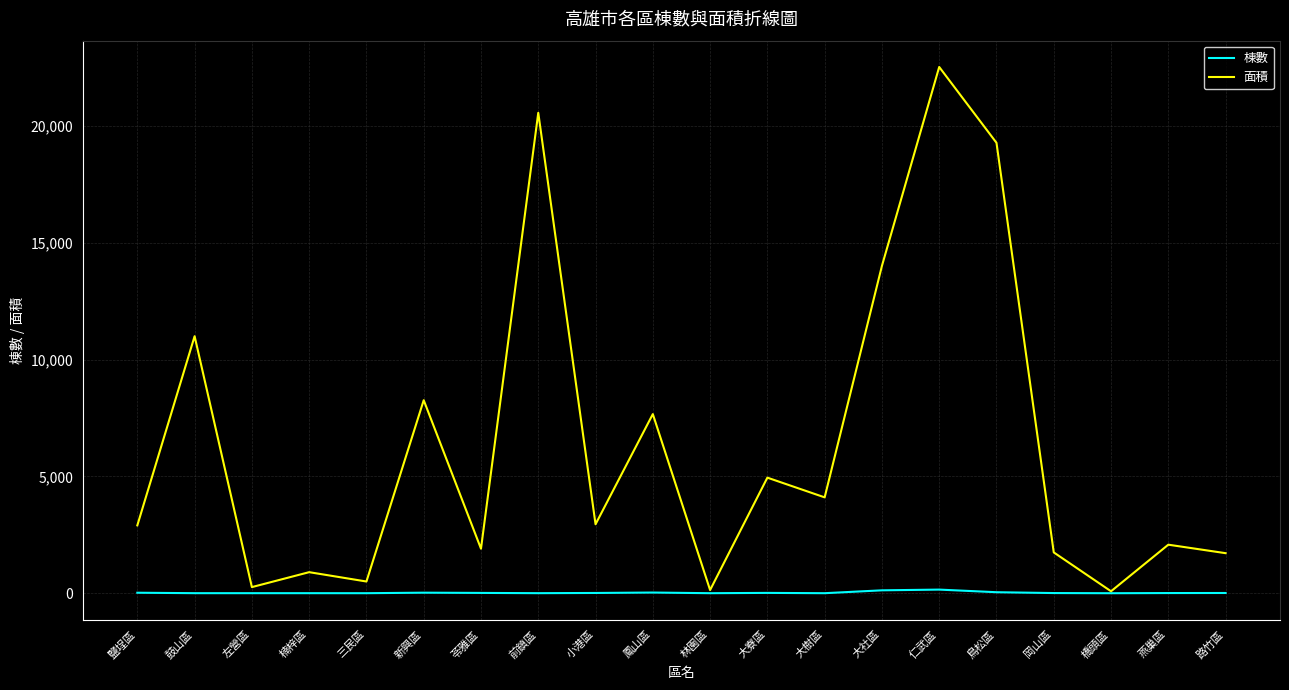

At which label is 面積 closest to 11311?

鼓山區